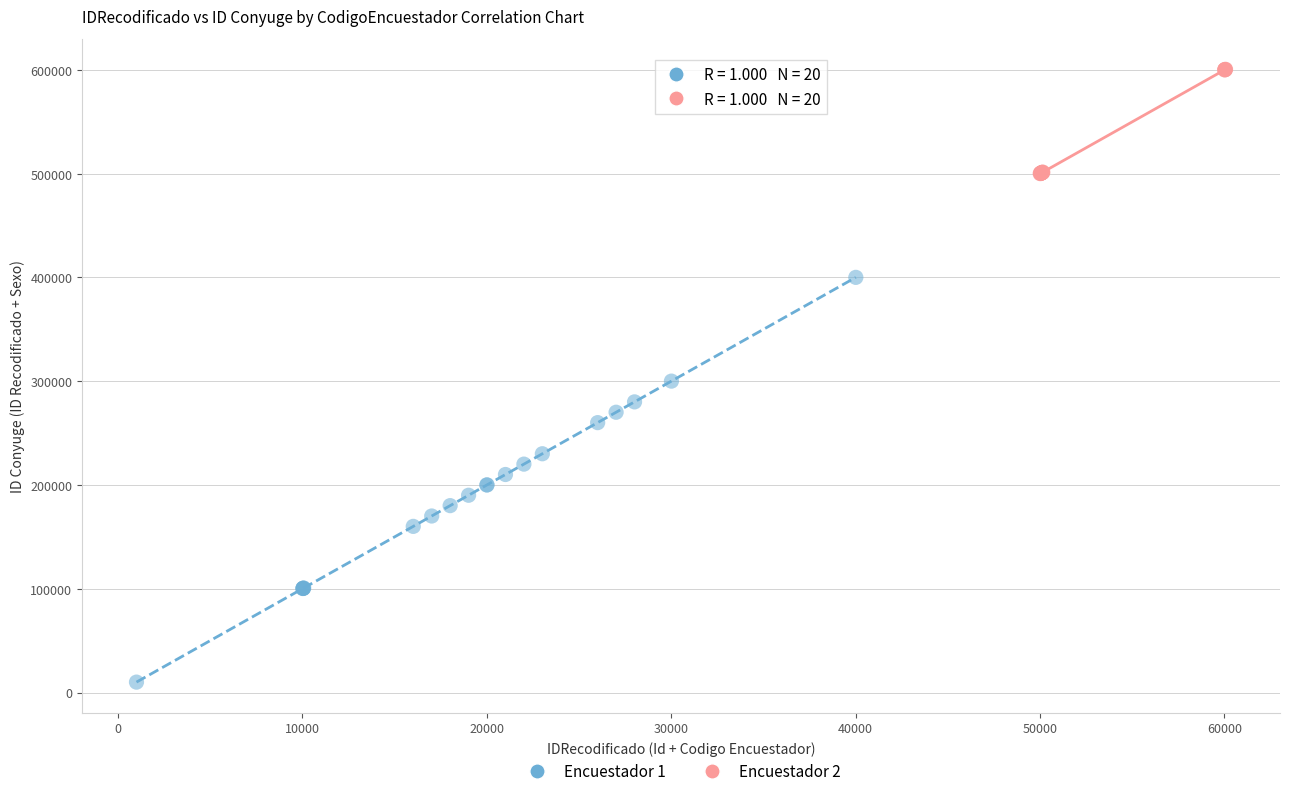

Which series reaches the minimum Y coordinate?

Encuestador 1